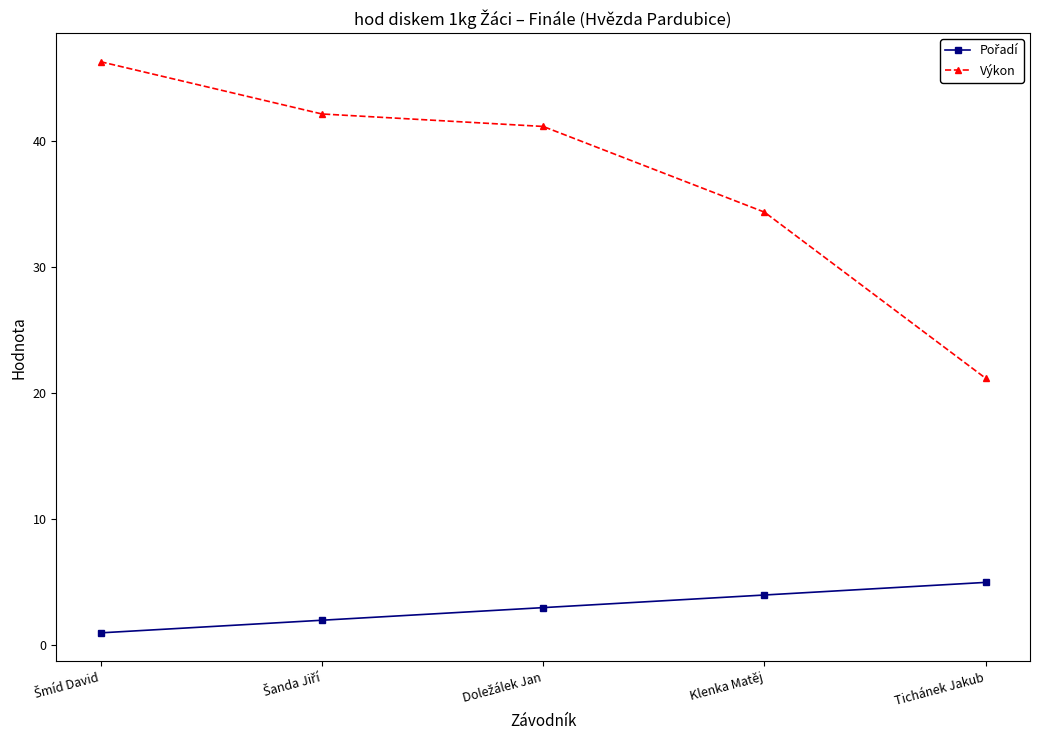

Which series has the largest total across all categories?

Výkon